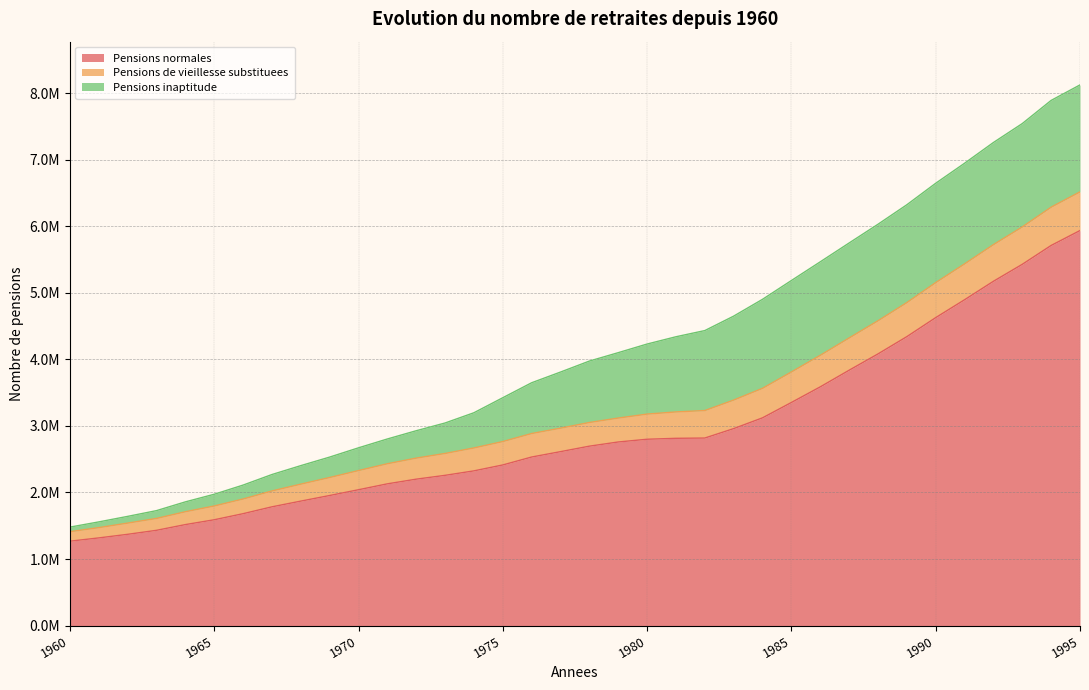

Which category has the lowest value across all series?

1960